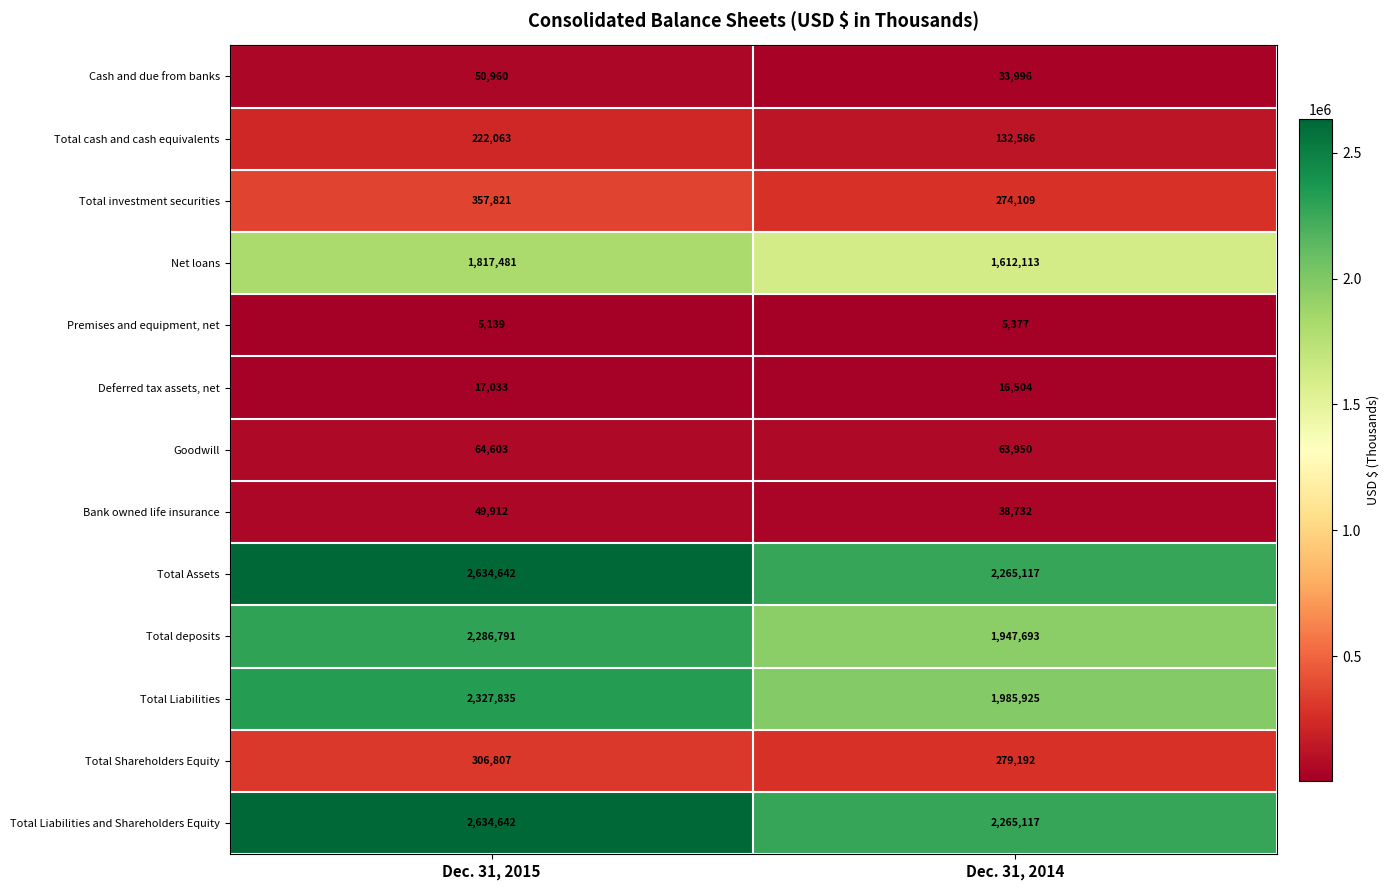

Read the Premises and equipment, net value at Dec. 31, 2014, to the nearest 50.

5400